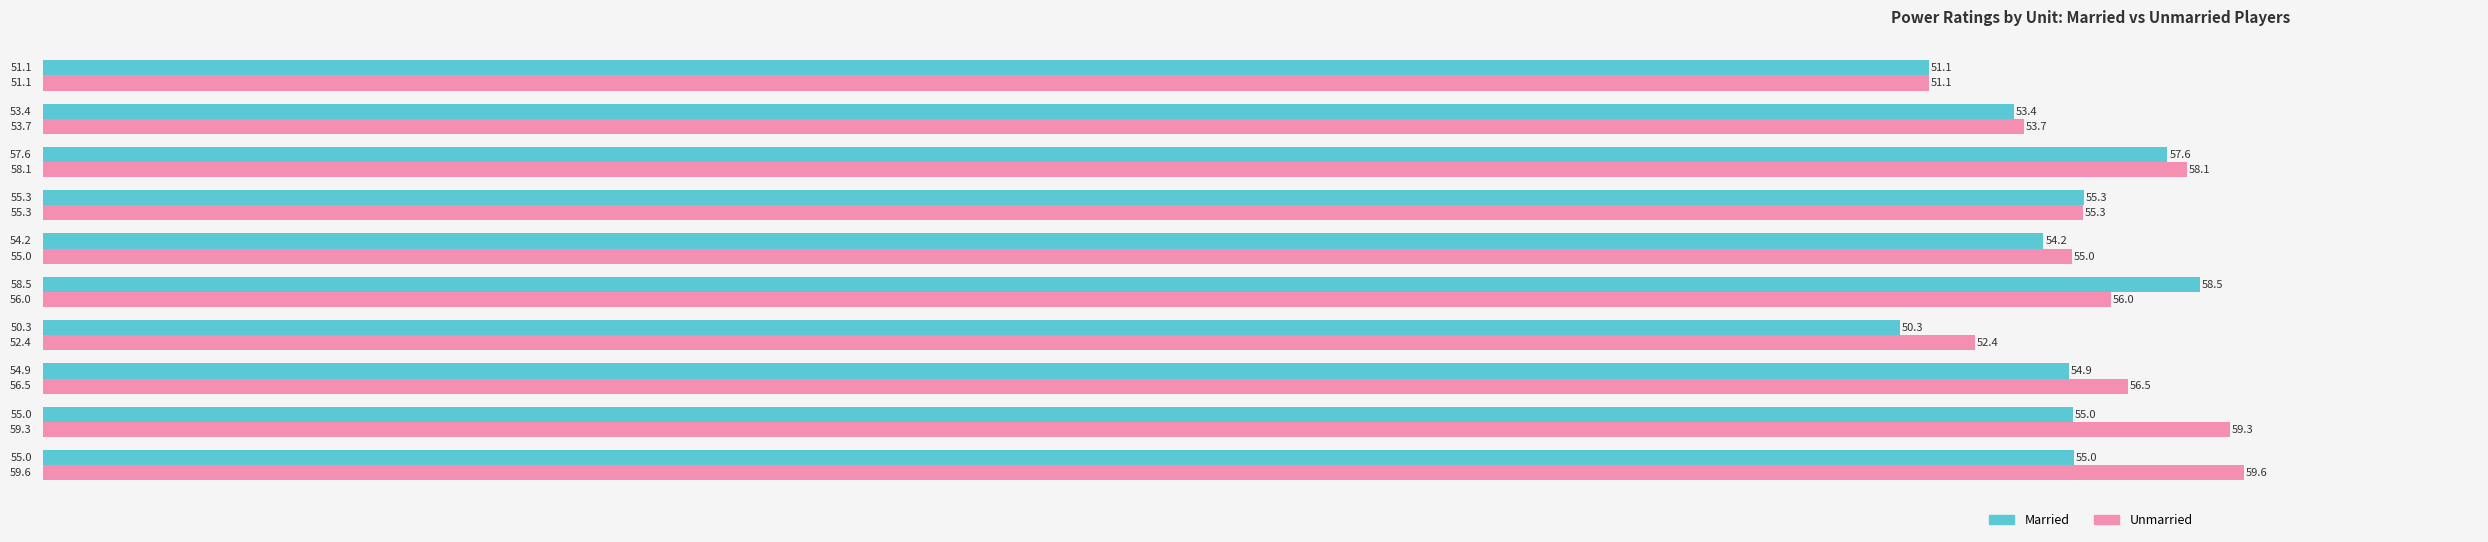

True or false: Unmarried has a value of 52.4 at Unit 374.

True